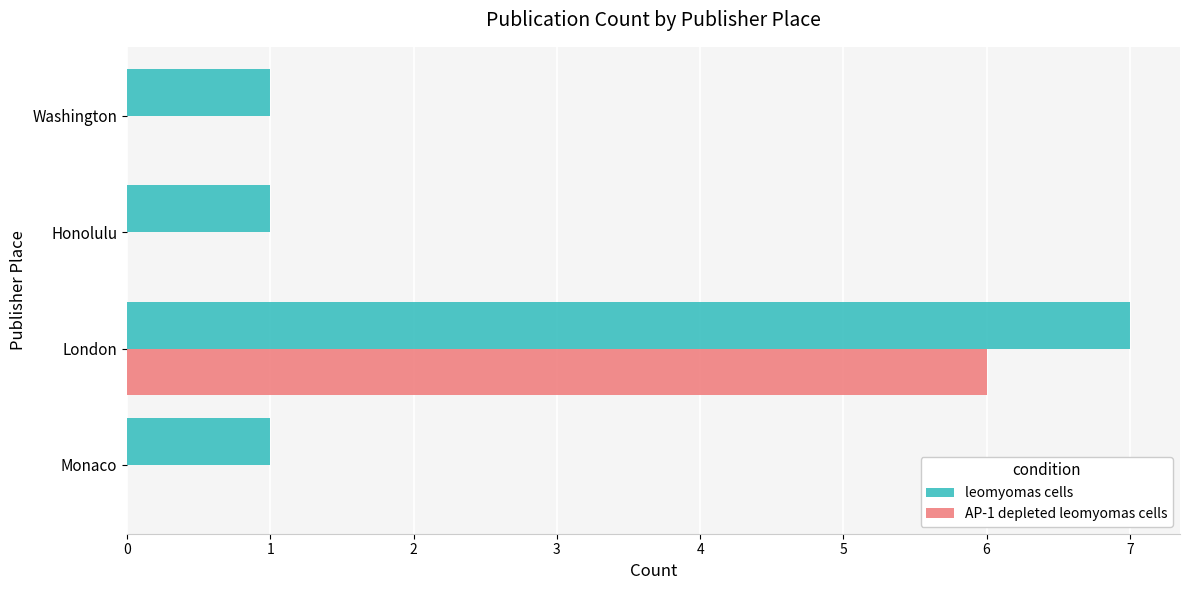

What is the sum of all leomyomas cells values?

10